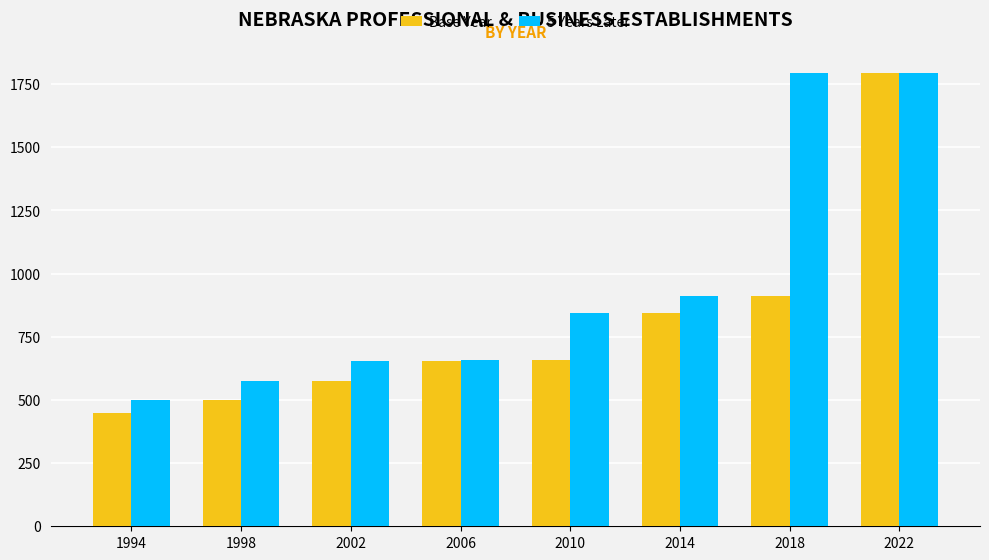

Does the chart contain any negative values?

No